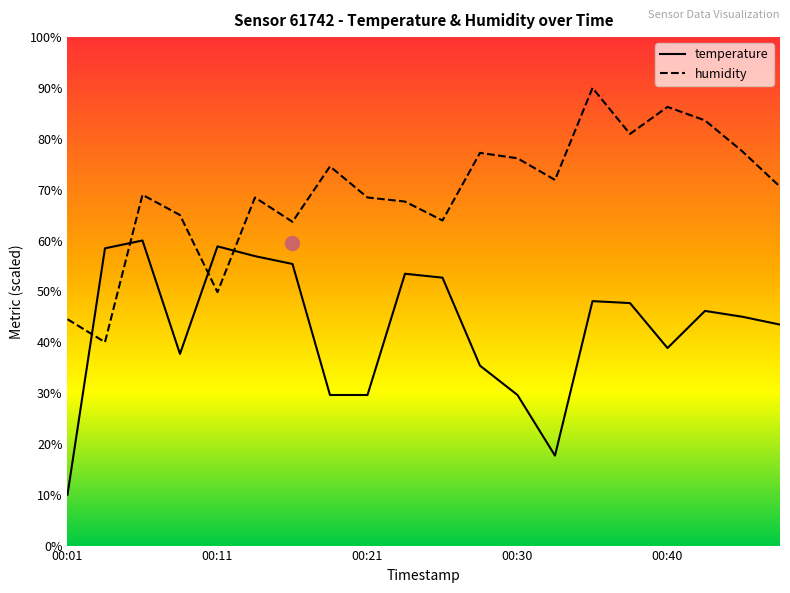

How many series are shown in this chart?

2